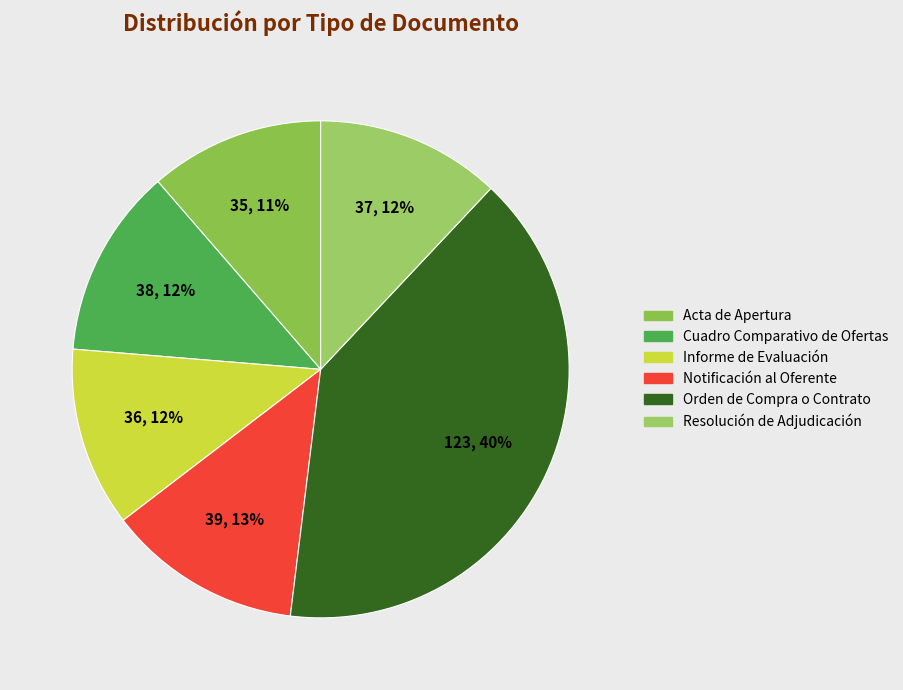

Which slice is the largest?

Orden de Compra o Contrato